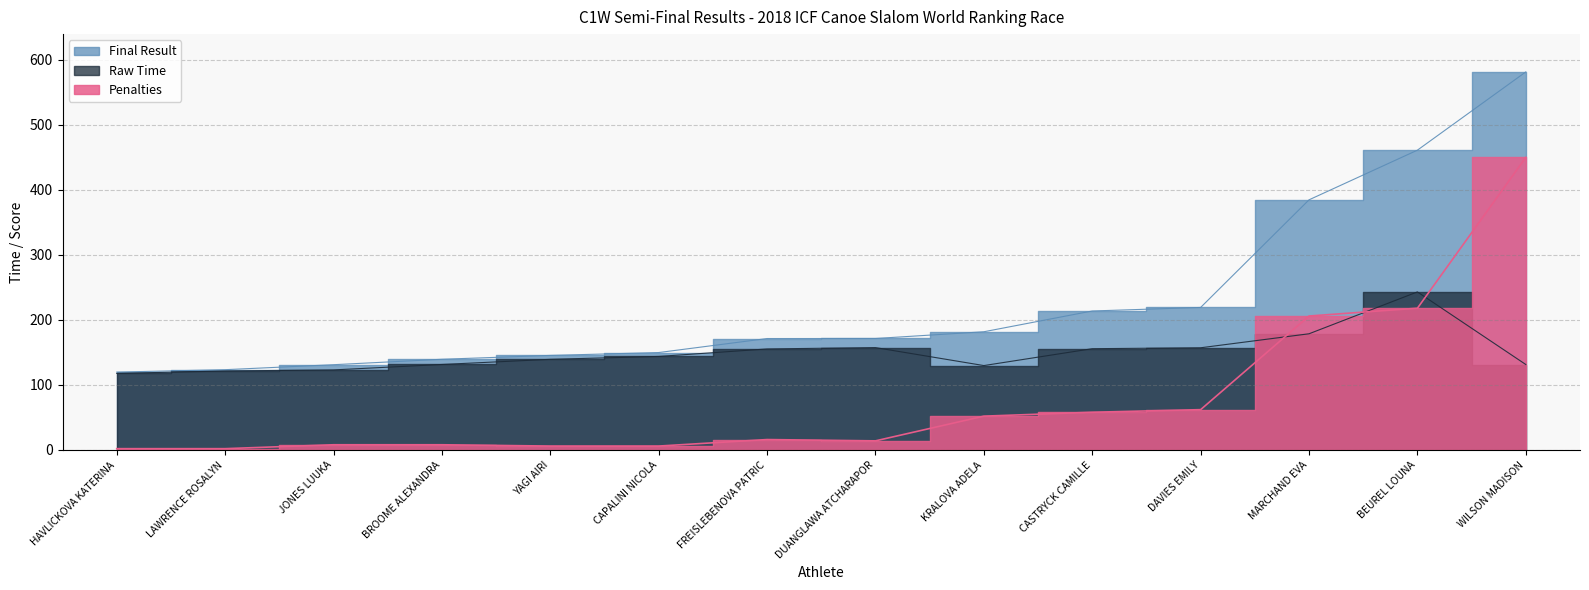

What is the total value across all series at DUANGLAWA ATCHARAPOR?

342.9